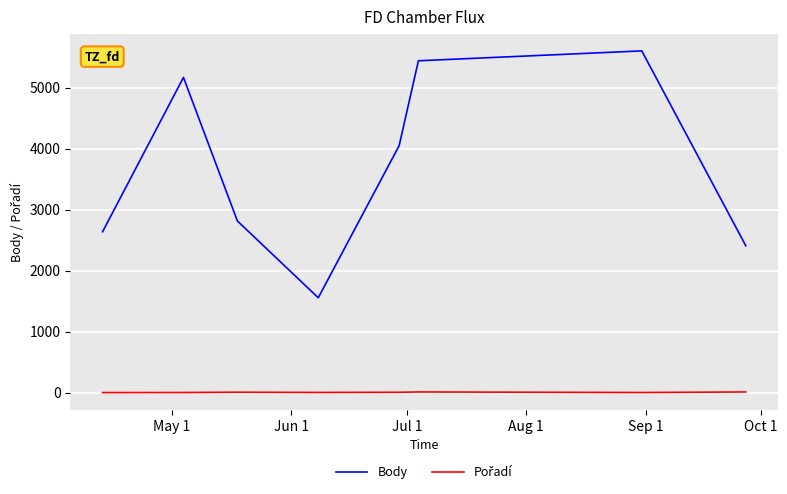

What is the difference between the maximum and minimum values in the Body series?

4045